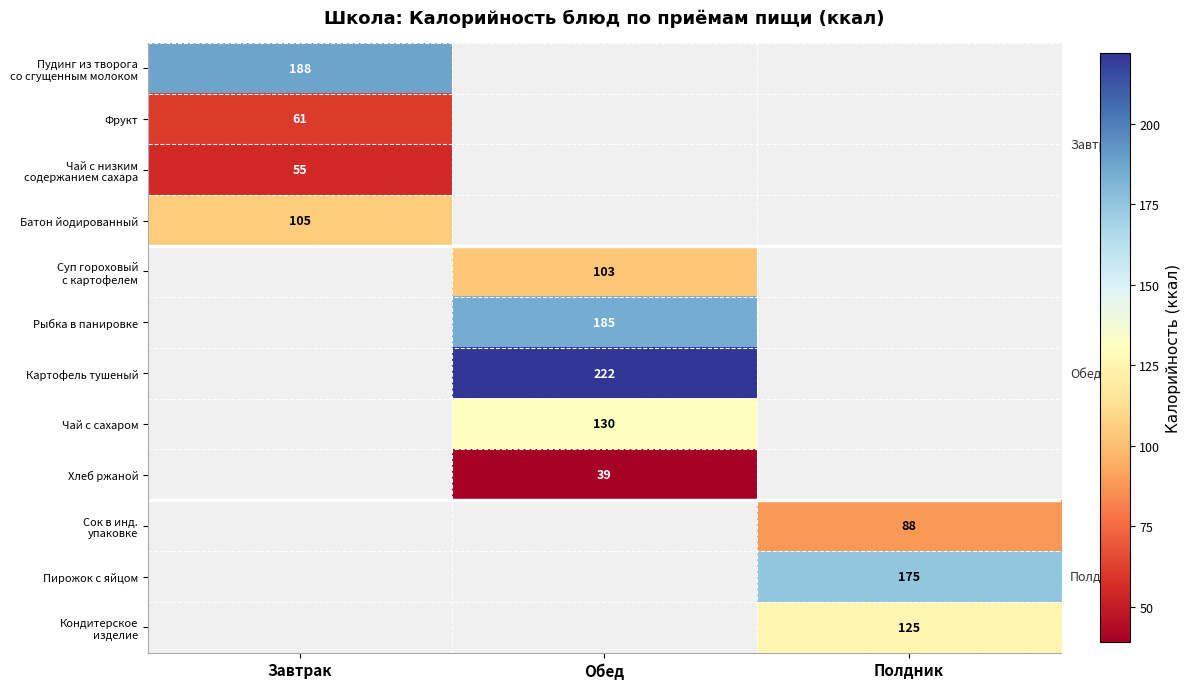

The value of Рыбка в панировке at Обед is 185.0. True or false?

True